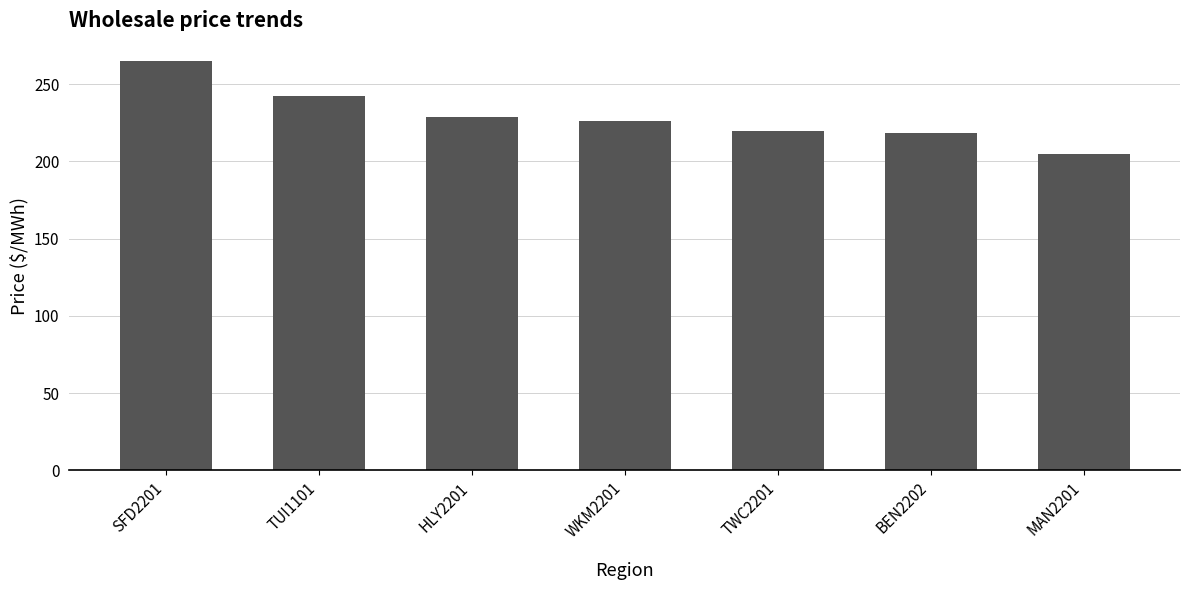

How many bars are there in total?

7